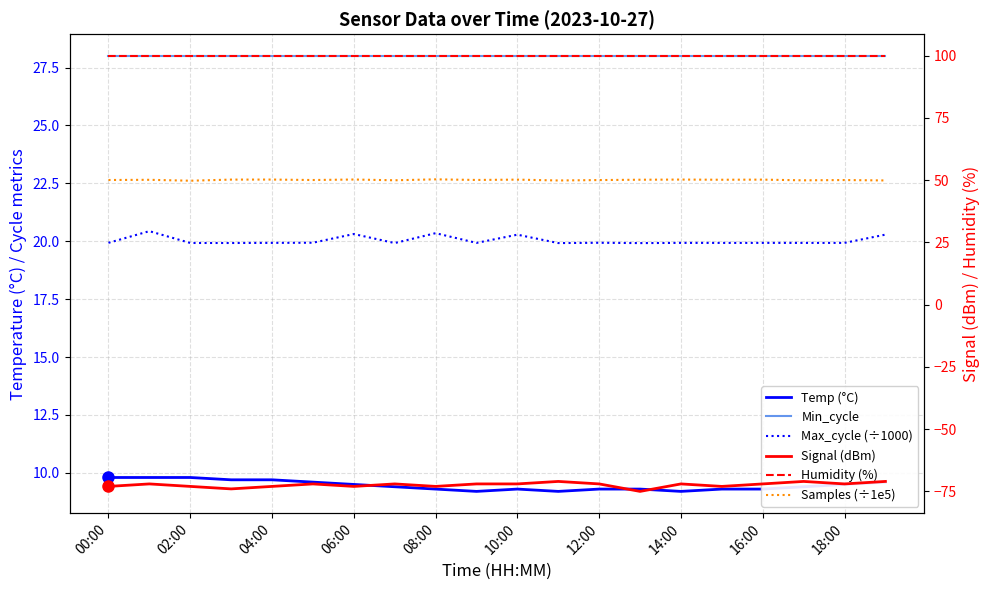

Is this an area chart (filled region under the line)?

No